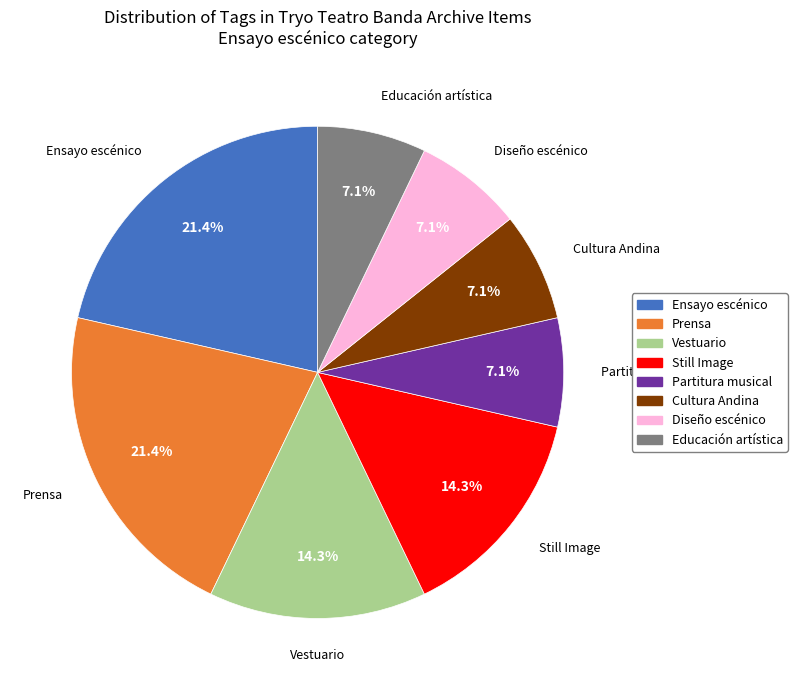

Does any single category account for the majority?

No